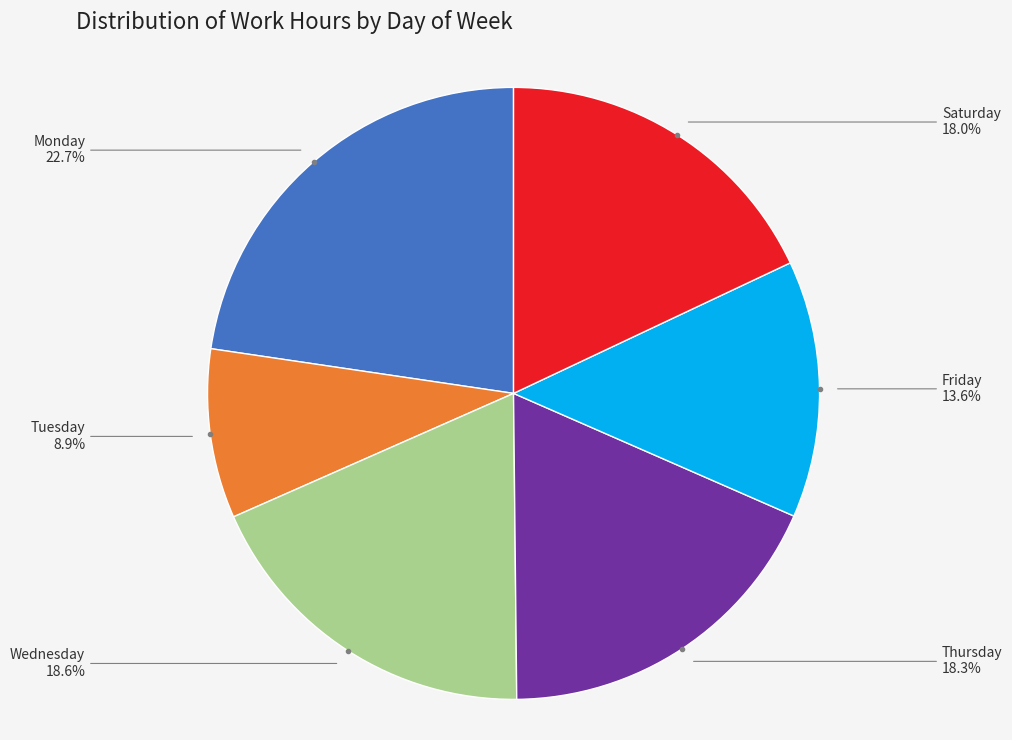

Does any single category account for the majority?

No